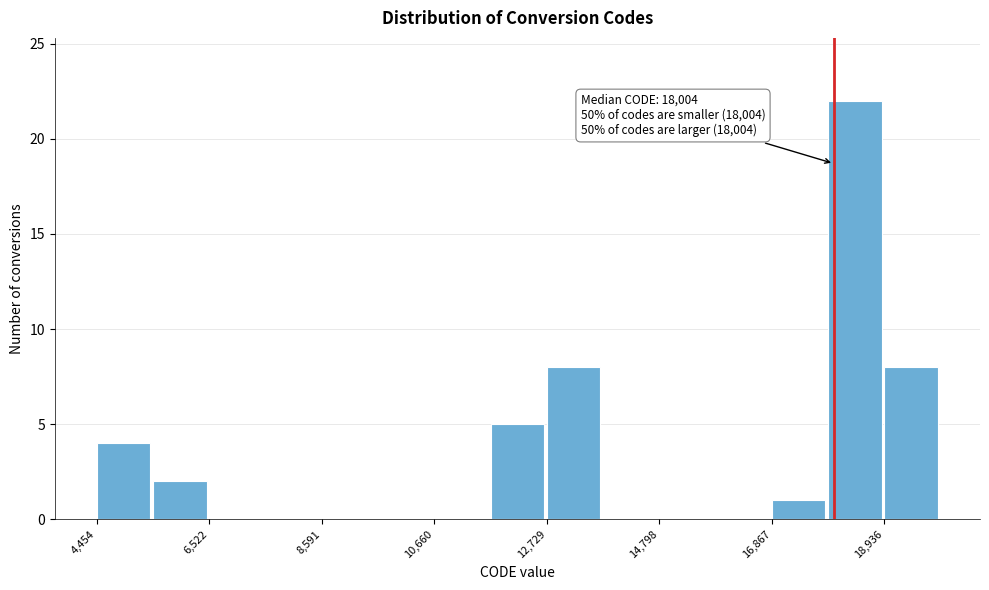

Around what value on the x-axis is the tallest bar? Give the approximate position of its centre, as read against the axis.

18500